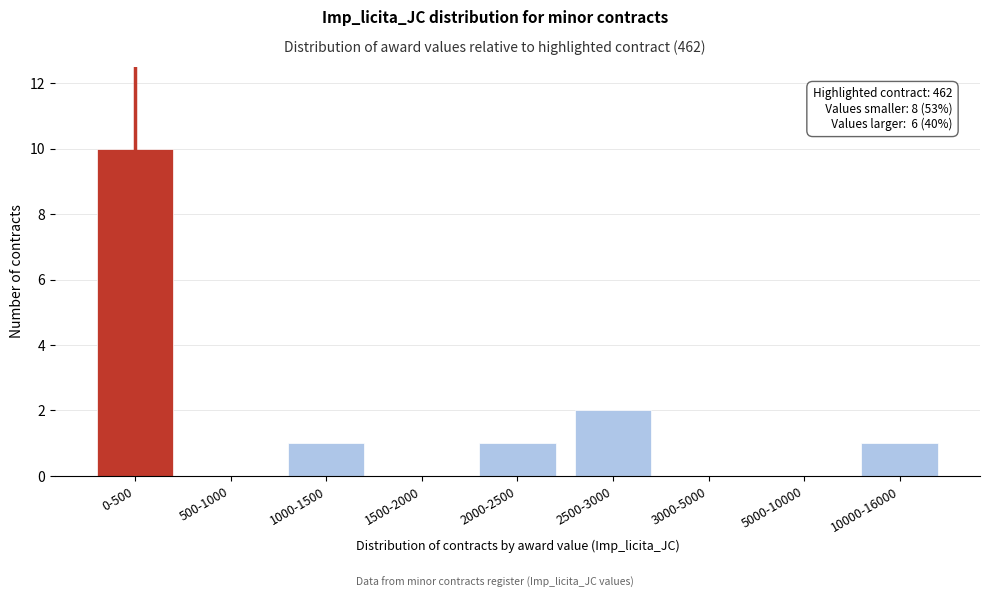

Reading left to right, extract all data points from this chart.

0-500=10	500-1000=0	1000-1500=1	1500-2000=0	2000-2500=1	2500-3000=2	3000-5000=0	5000-10000=0	10000-16000=1